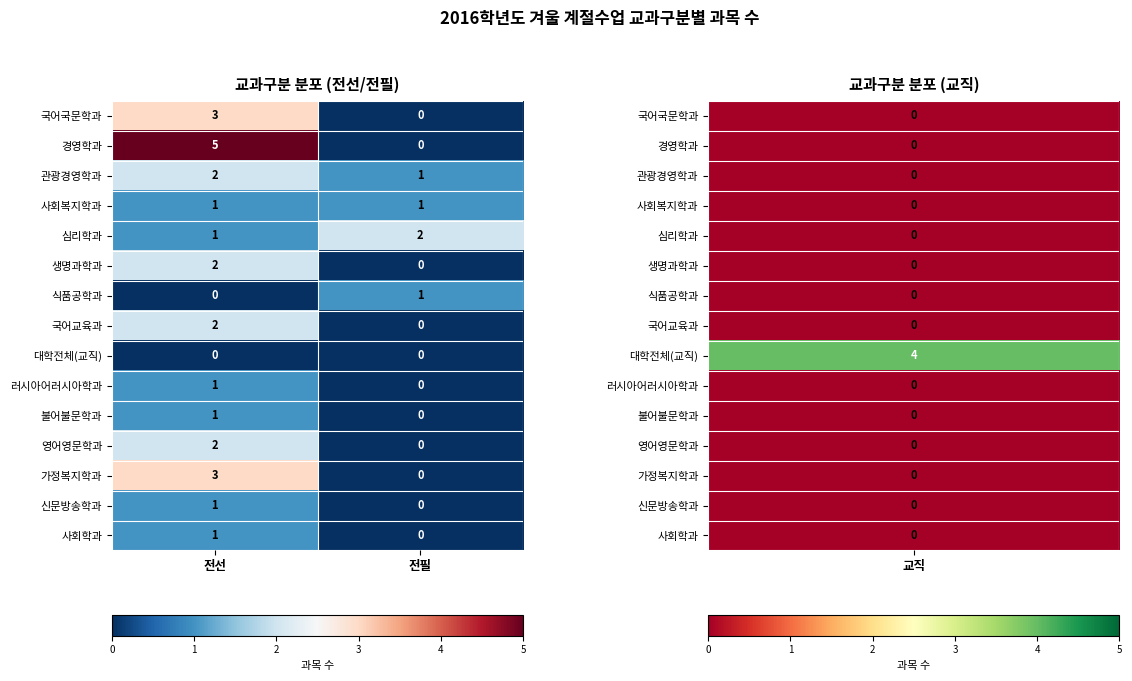

At which category is the sum across all series the highest?

전선